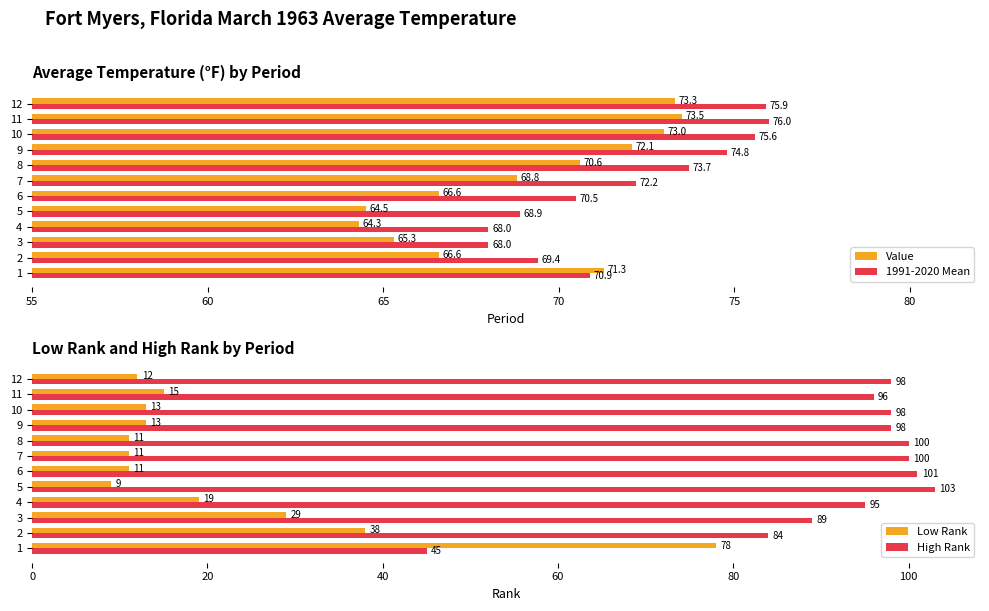

Is it true that Value equals 66.6 at 2?

True